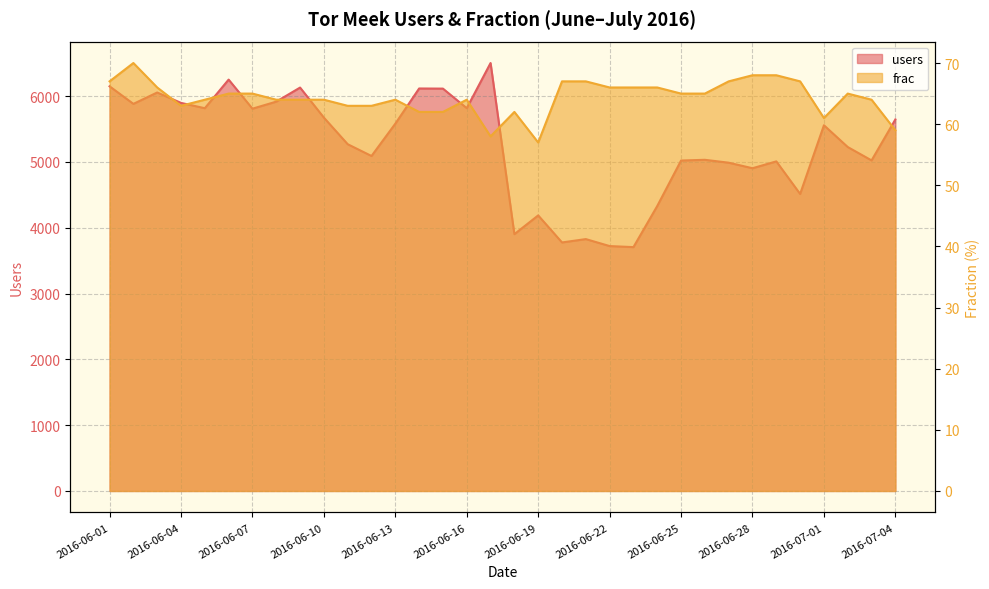

How many distinct data groups are displayed?

2